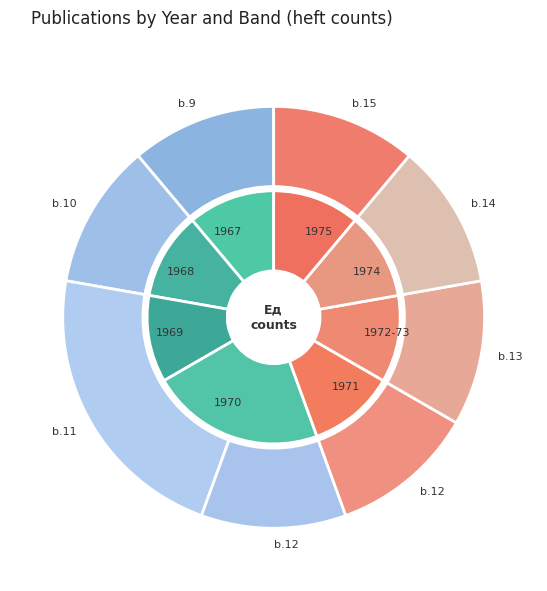

True or false: 6 accounts for 6% of the total.

False